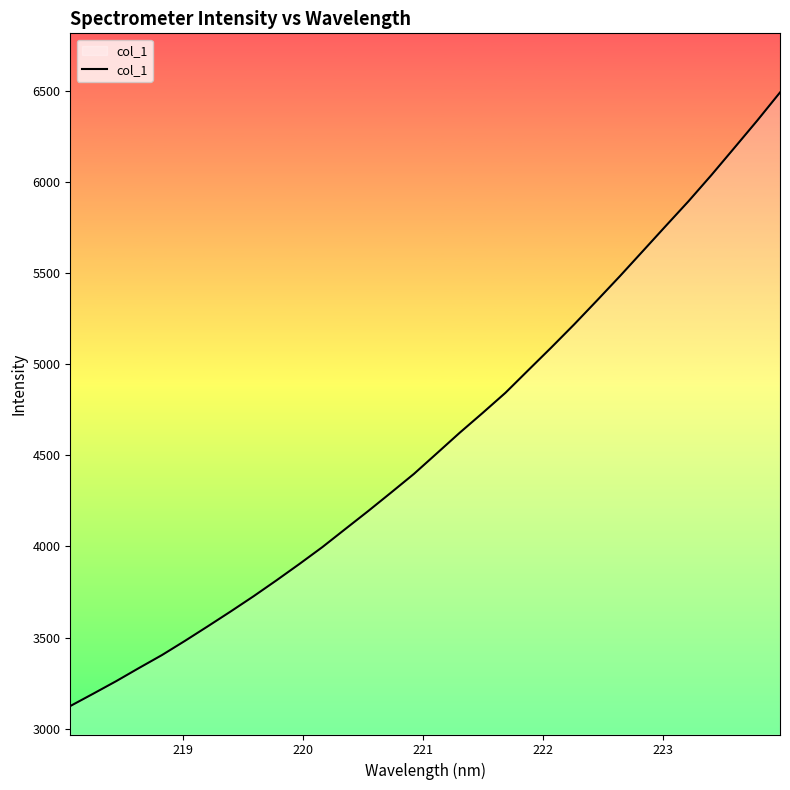

What is the average value?

4580.6